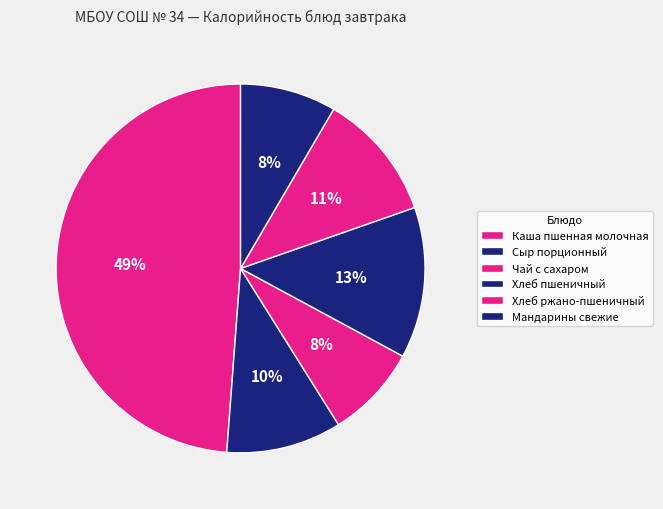

How many segments does this pie chart have?

6